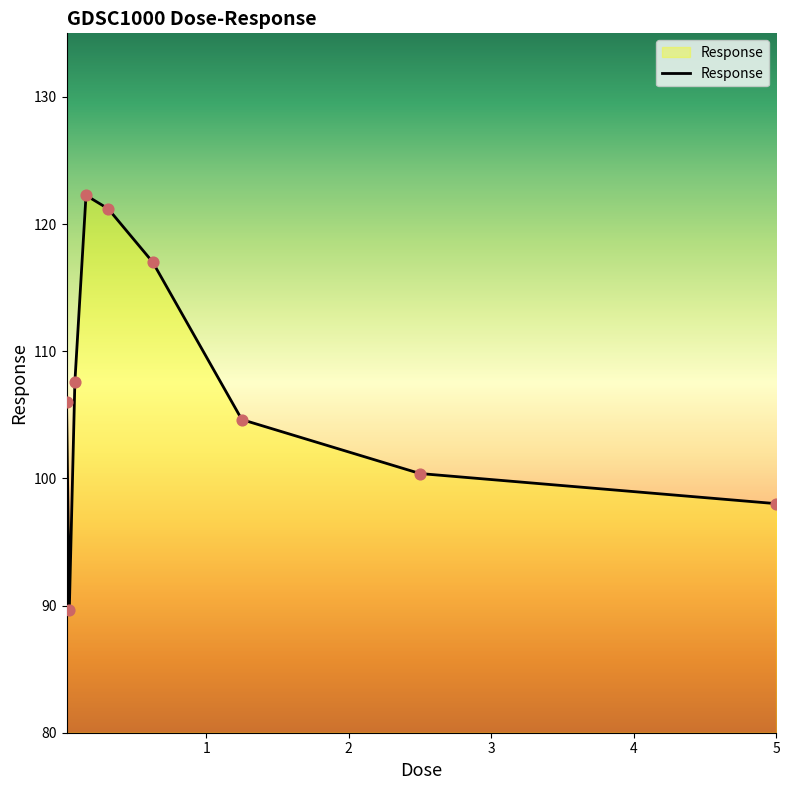

What is the difference between the maximum and minimum values?

32.6